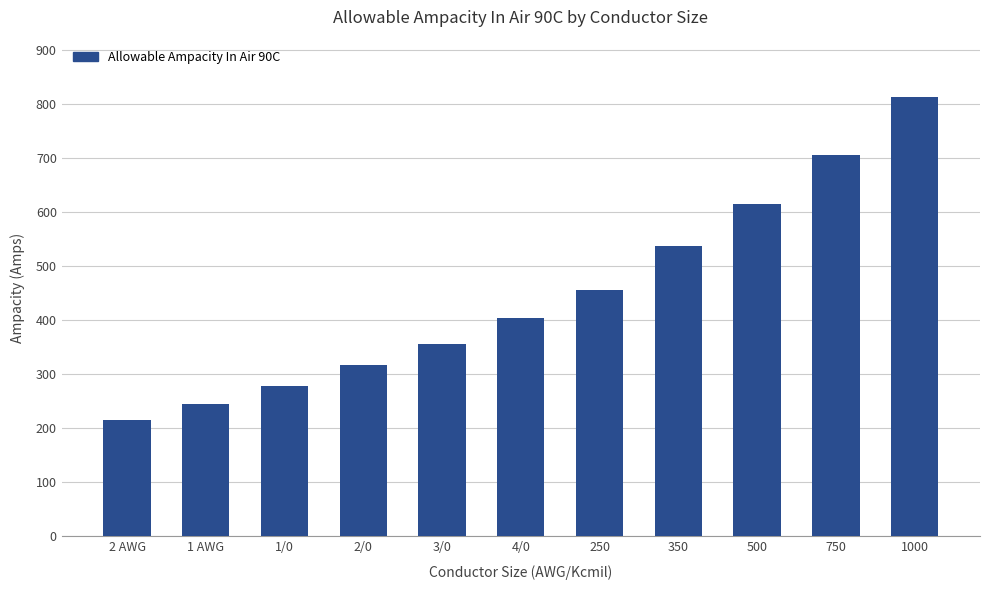

What is the approximate value at 500?

616